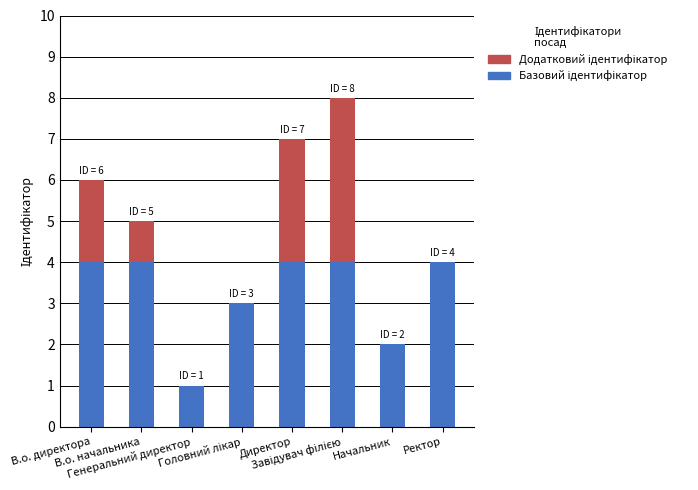

How many series are shown in this chart?

2